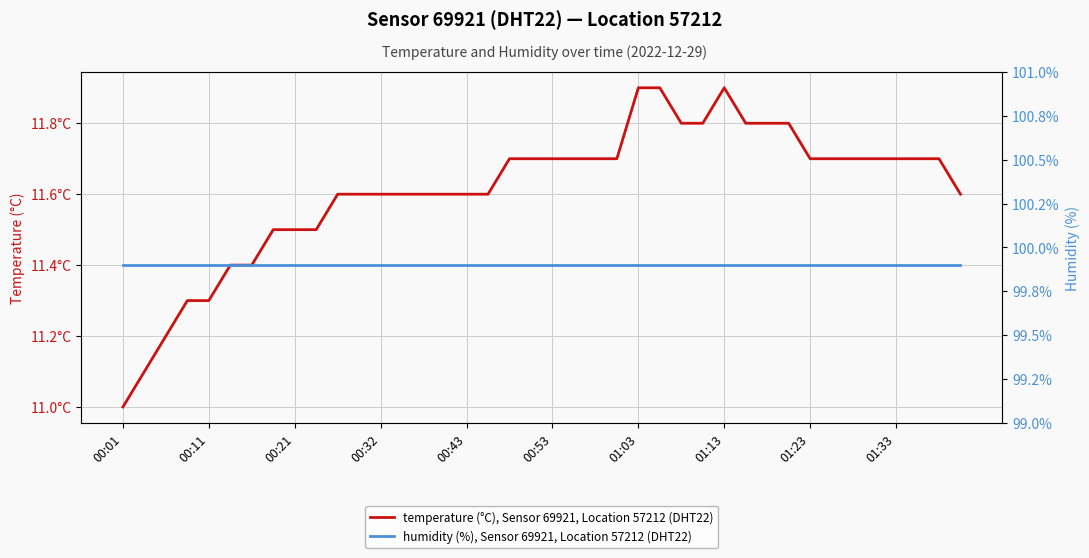

Read the humidity (%), Sensor 69921, Location 57212 (DHT22) value at 38.

99.9